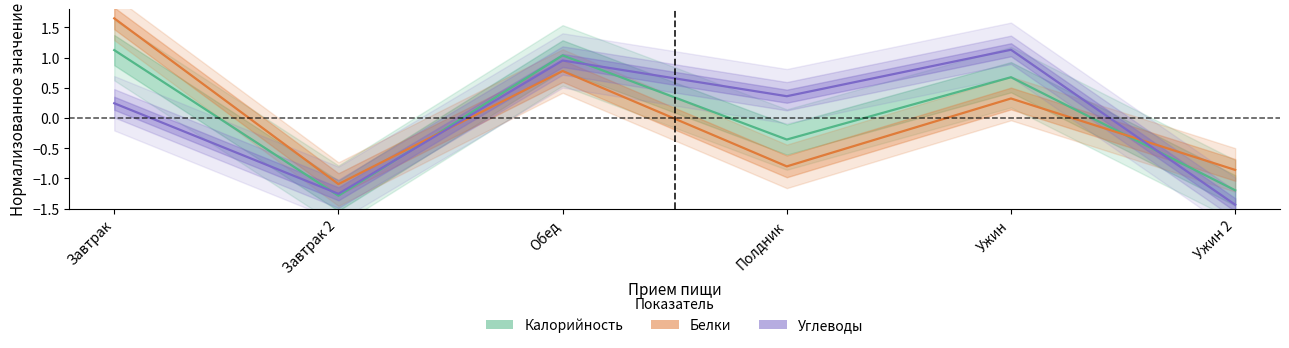

Does the chart display data point markers on the line(s)?

No